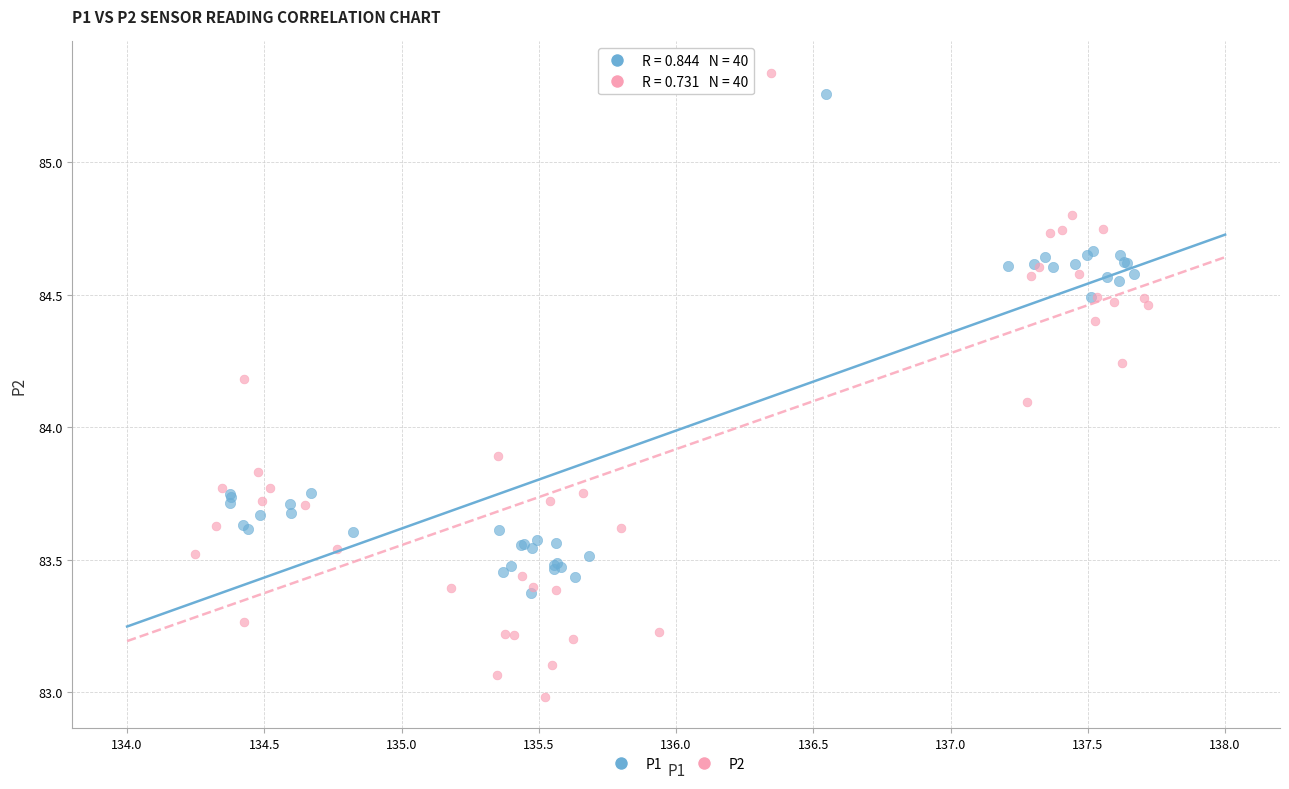

Which series contains the highest Y value?

P2